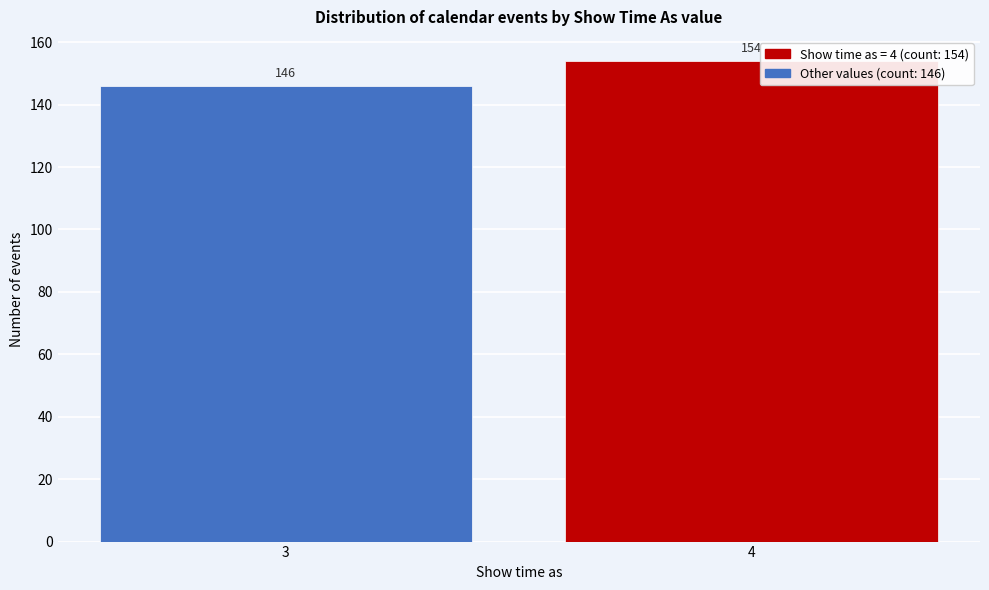

Reading right to left, transcribe all the data shown in this chart.

4=154	3=146